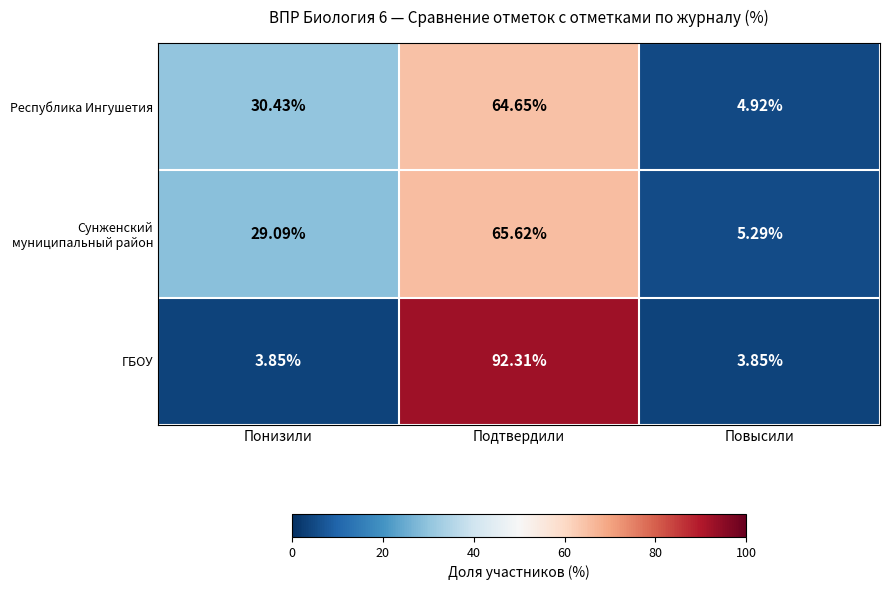

Which category has the highest value across all series?

Подтвердили